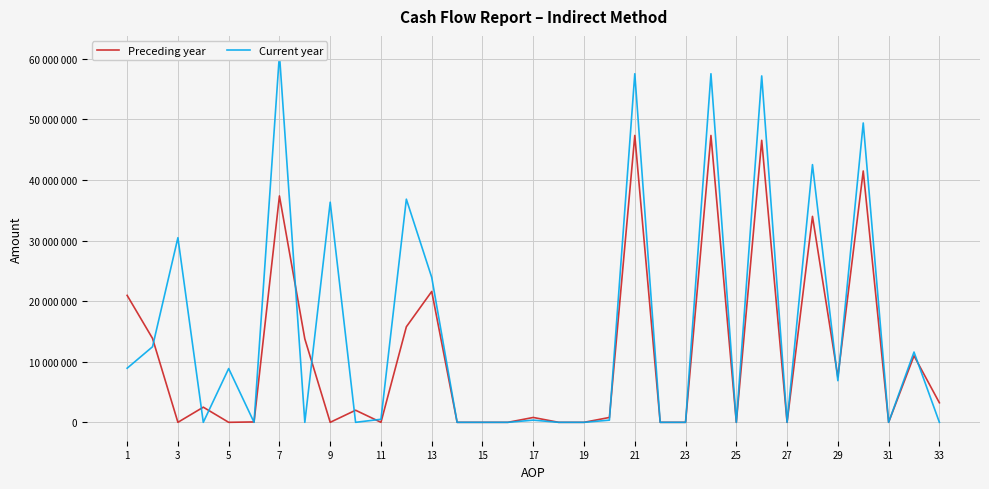

List the series in order of their overall mean, highest first.

Current year, Preceding year